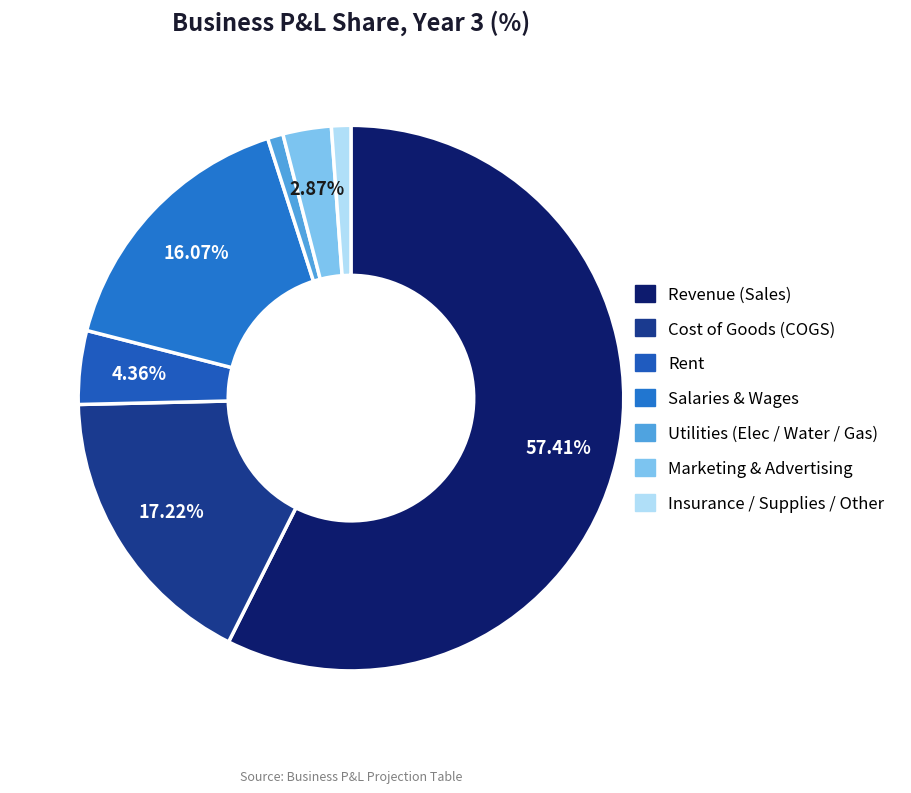

The Rent slice represents 4% of the pie. True or false?

True